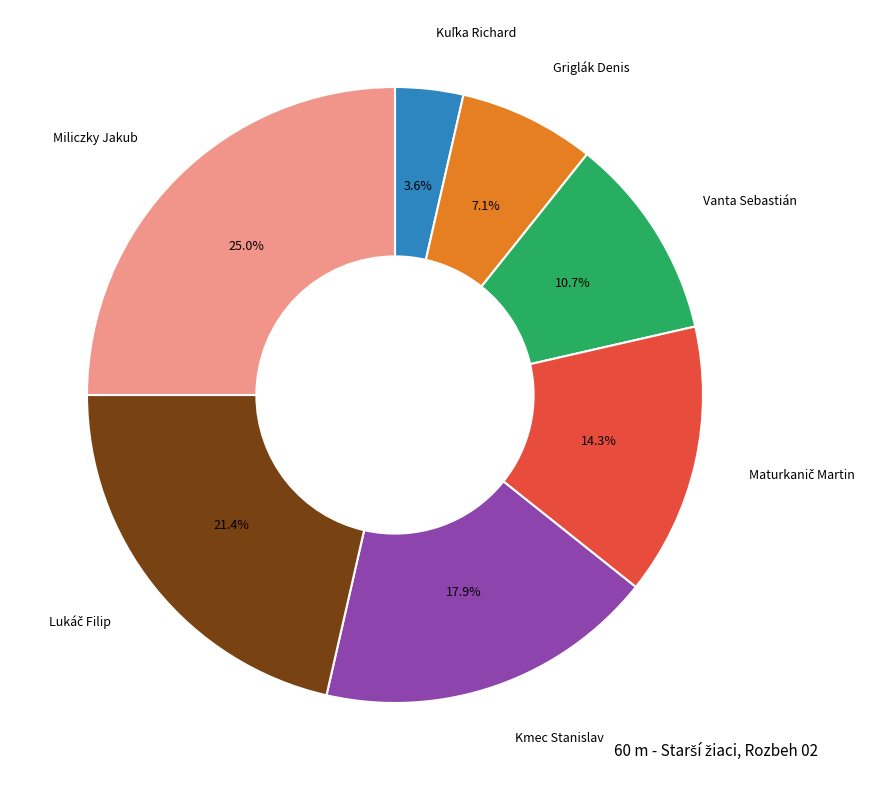

What percentage is NOT represented by Miliczky Jakub?

75.0%